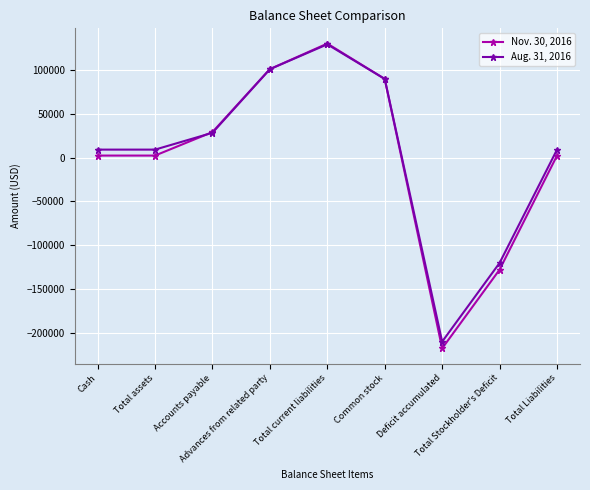

List the series in order of their overall mean, highest first.

Aug. 31, 2016, Nov. 30, 2016